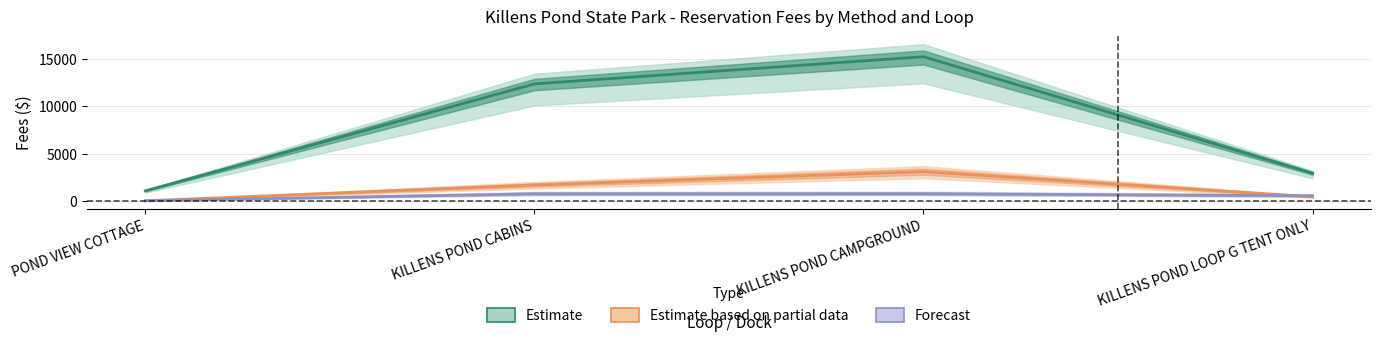

Reading left to right, what are all the values shown in this chart?

Web_Fees: POND VIEW COTTAGE=1053.4	KILLENS POND CABINS=12385.0	KILLENS POND CAMPGROUND=15267.6	KILLENS POND LOOP G TENT ONLY=2920.1
CallCenter_Fees: POND VIEW COTTAGE=0.0	KILLENS POND CABINS=1675.0	KILLENS POND CAMPGROUND=3084.6	KILLENS POND LOOP G TENT ONLY=421.7
Field_Fees: POND VIEW COTTAGE=0.0	KILLENS POND CABINS=742.3	KILLENS POND CAMPGROUND=752.3	KILLENS POND LOOP G TENT ONLY=533.6